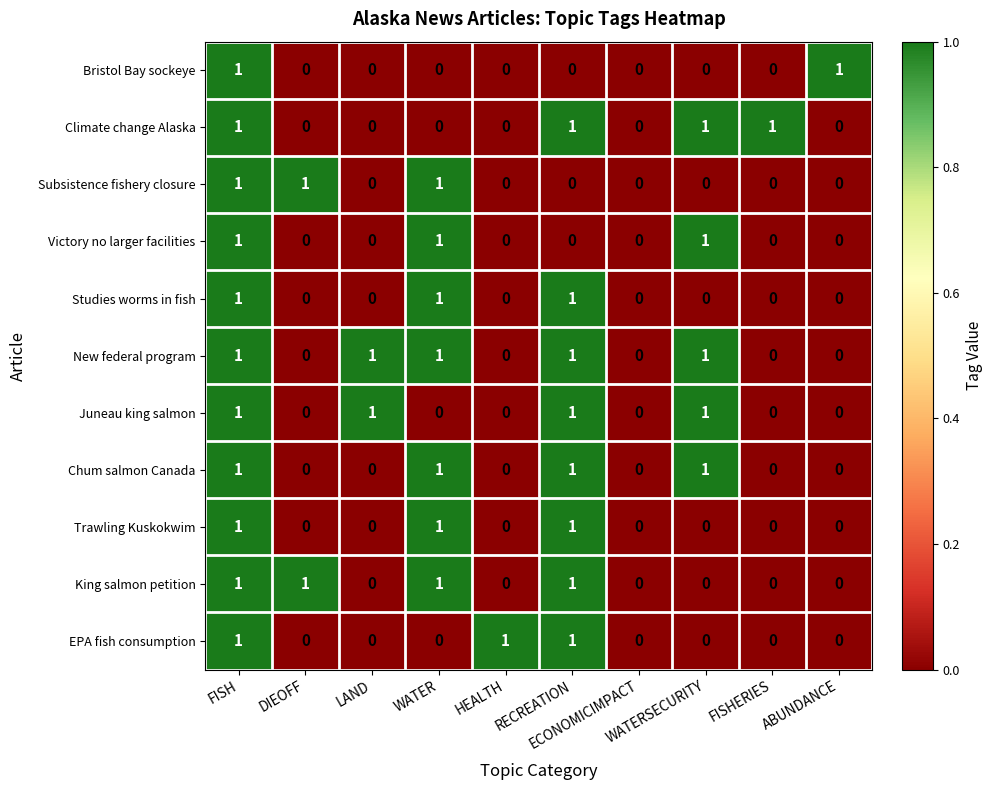

How many King salmon petition values are between 0 and 1?

10